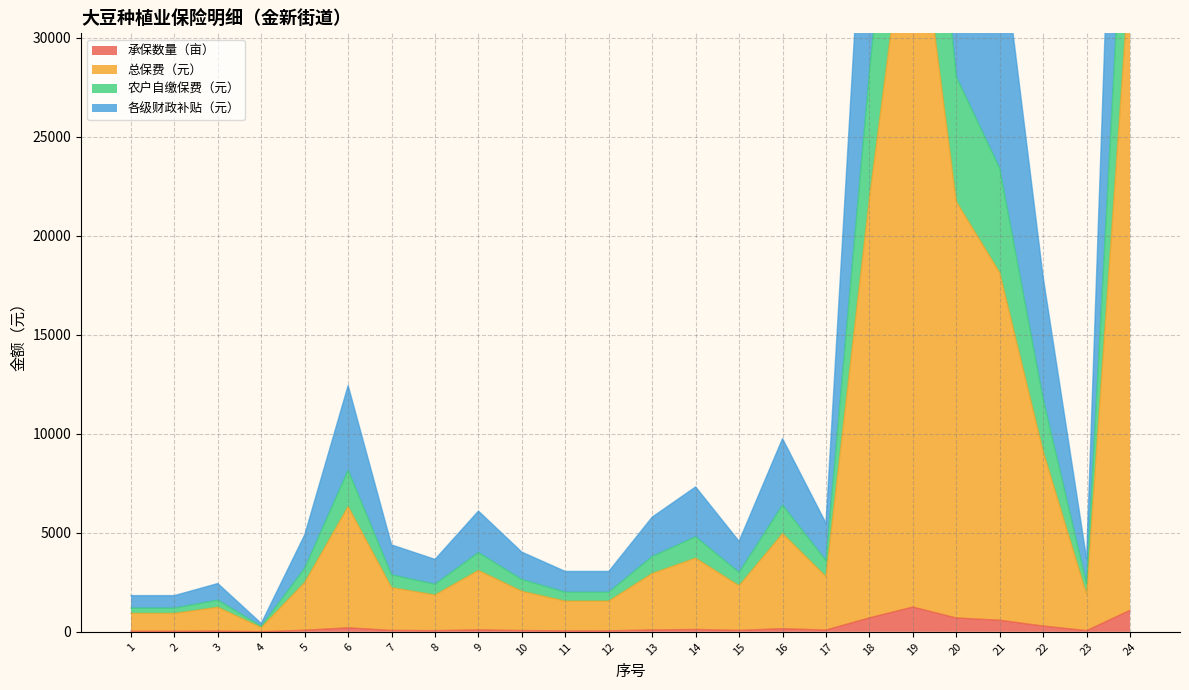

At which category does 总保费（元） reach its first local peak?

3